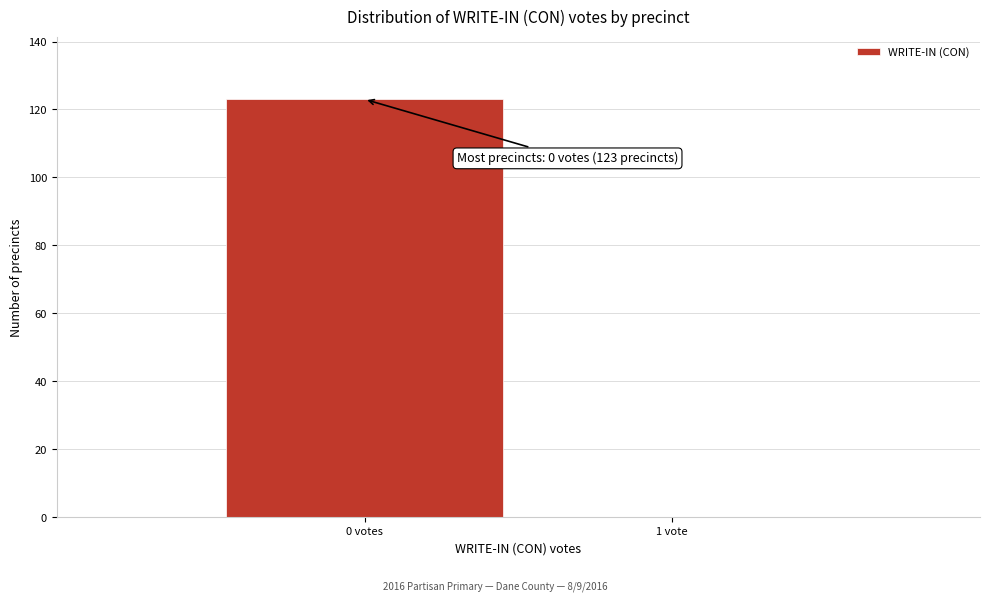

Reading left to right, transcribe all the data shown in this chart.

0 votes=123	1 vote=0